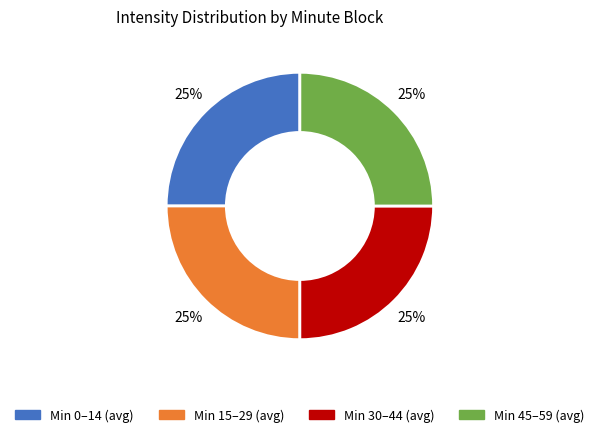

Is there any slice that represents more than half of the pie?

No